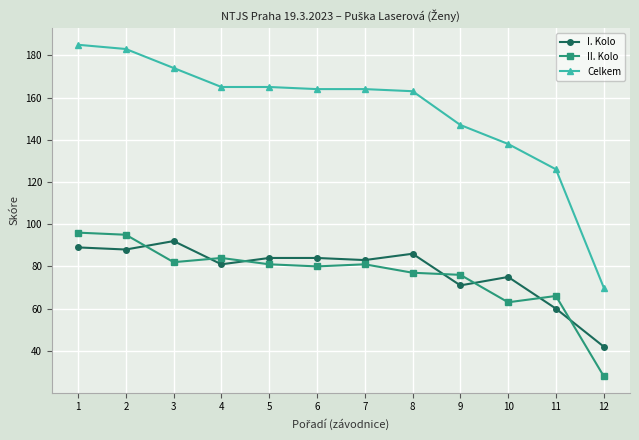

What is the highest value of the I. Kolo series?

92